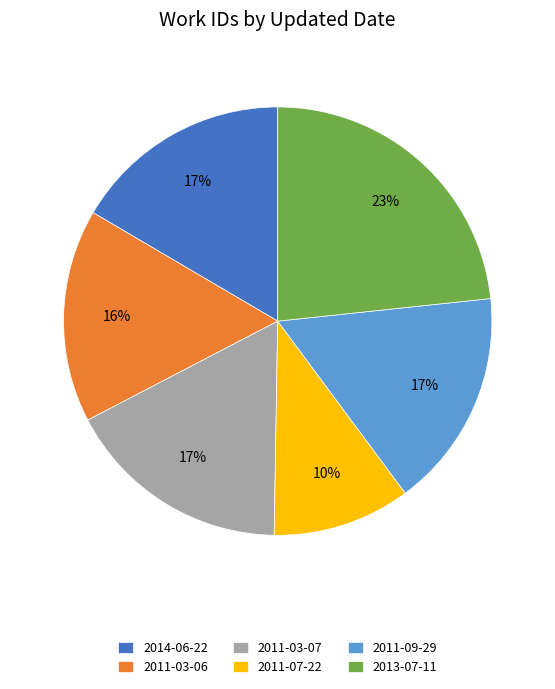

To the nearest percent, what is the difference between the largest and smallest slice percentages?

13%